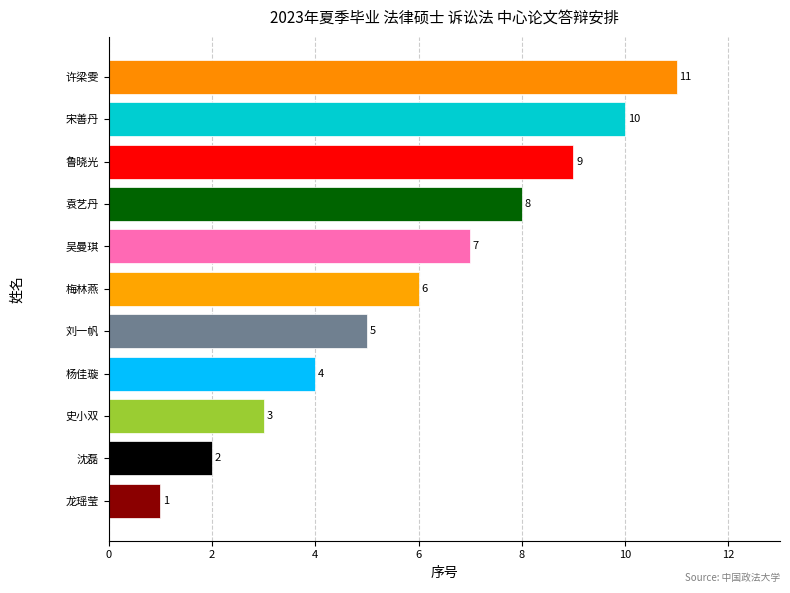

What is the average value?

6